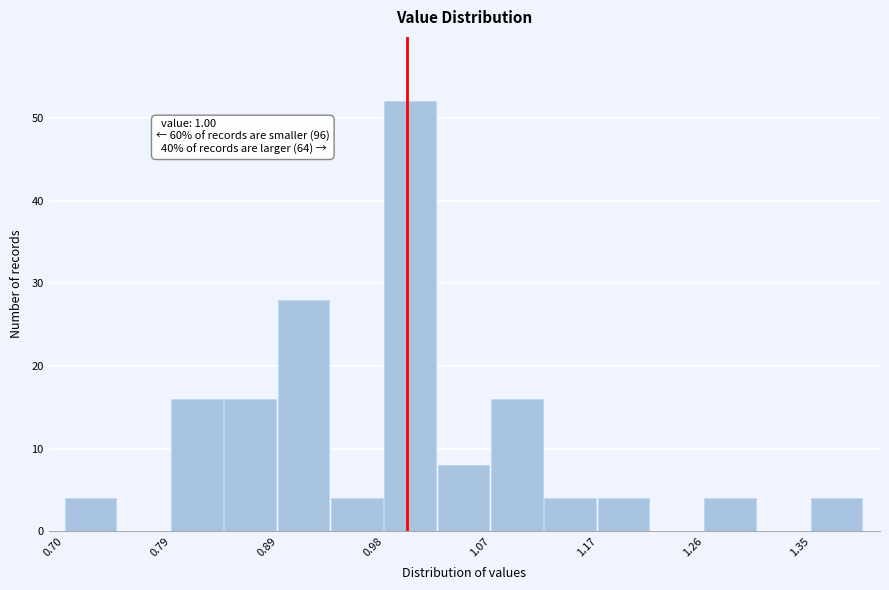

Over which range of the x-axis is the bar tallest?

0.98 to 1.03